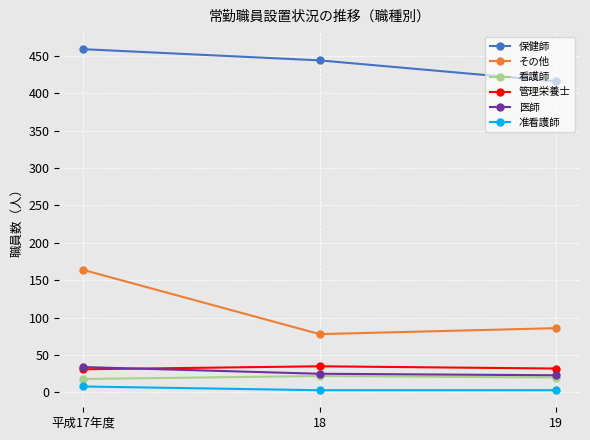

Rank the categories by 保健師 value from lowest to highest.

19, 18, 平成17年度